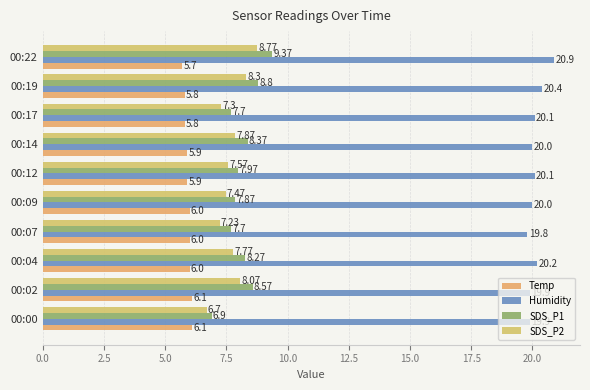

Which series has the widest spread of values?

SDS_P1